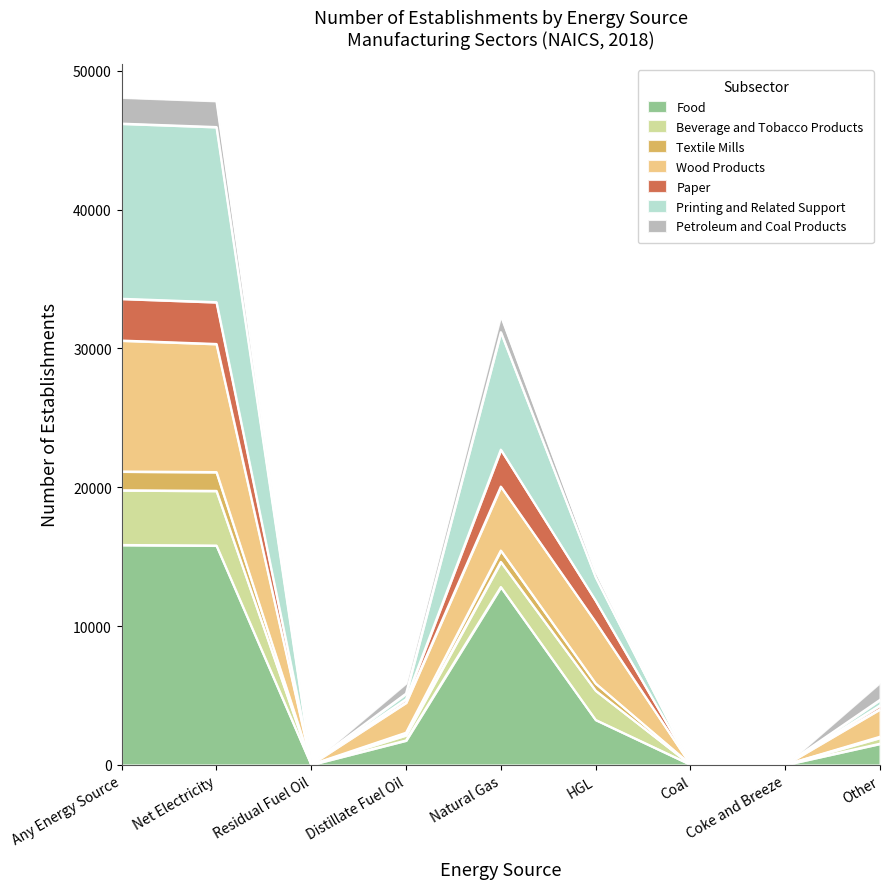

How many lines are shown in the chart?

7